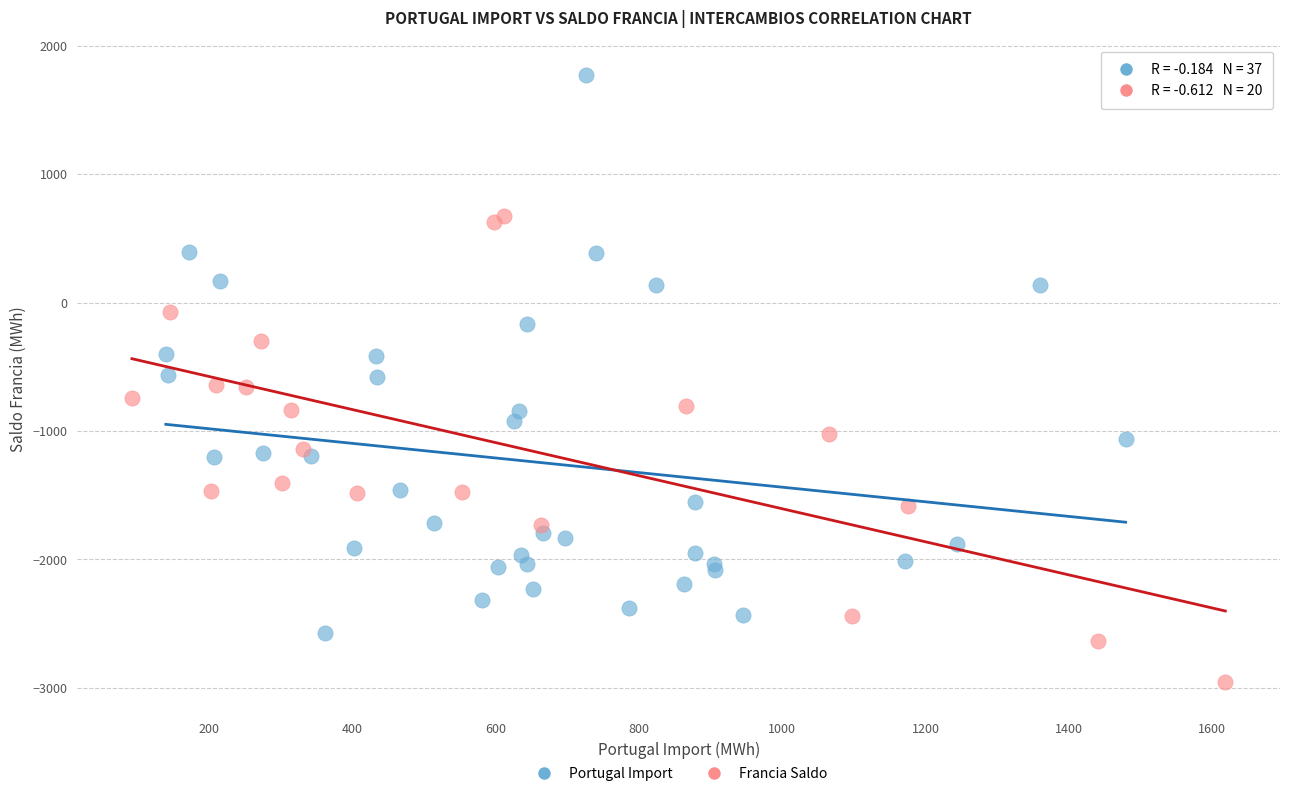

Which series contains the lowest Y value?

Francia Saldo